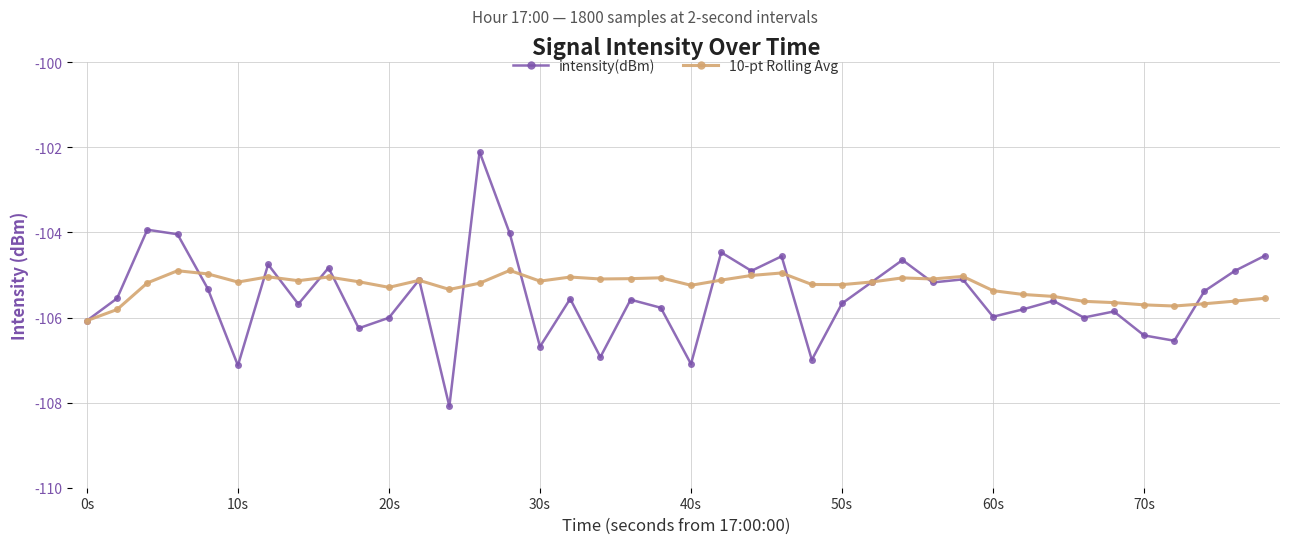

What is the highest value of the intensity(dBm) series?

-102.1